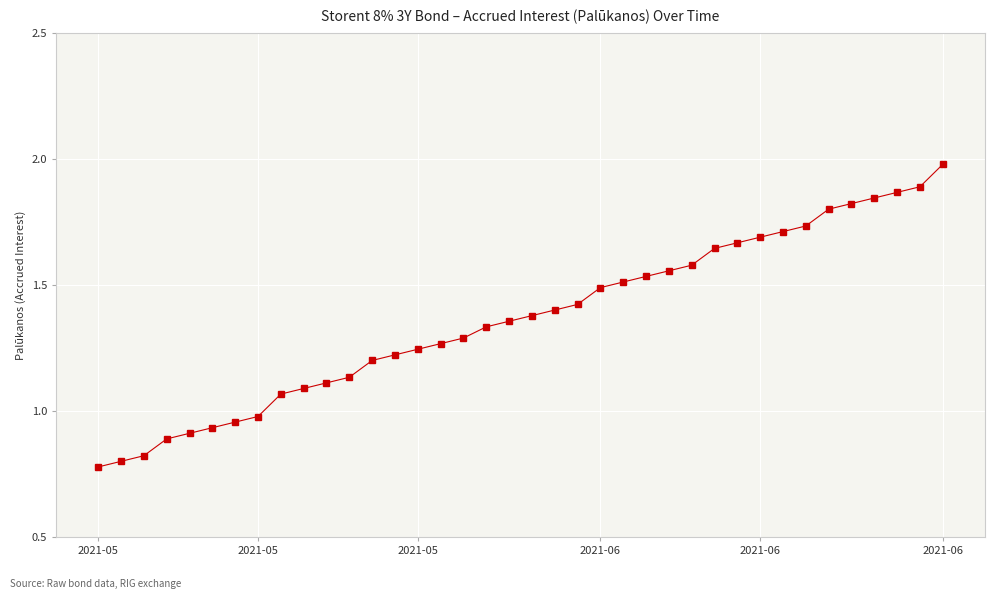

What is the sum of all values?

51.9